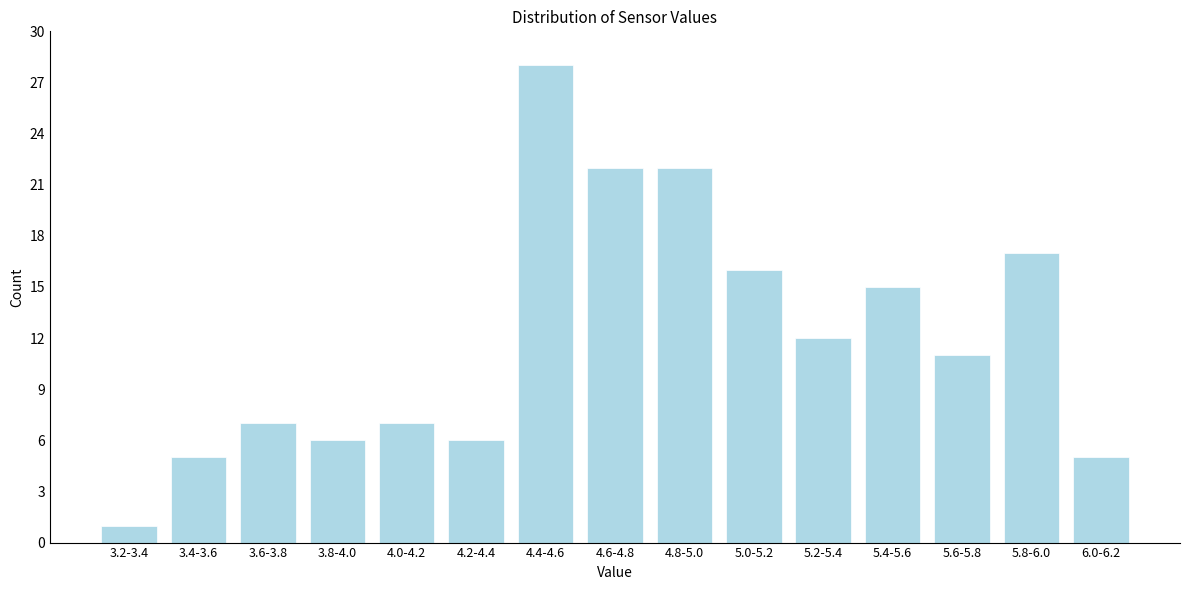

Reading left to right, what are all the values shown in this chart?

1	5	7	6	7	6	28	22	22	16	12	15	11	17	5